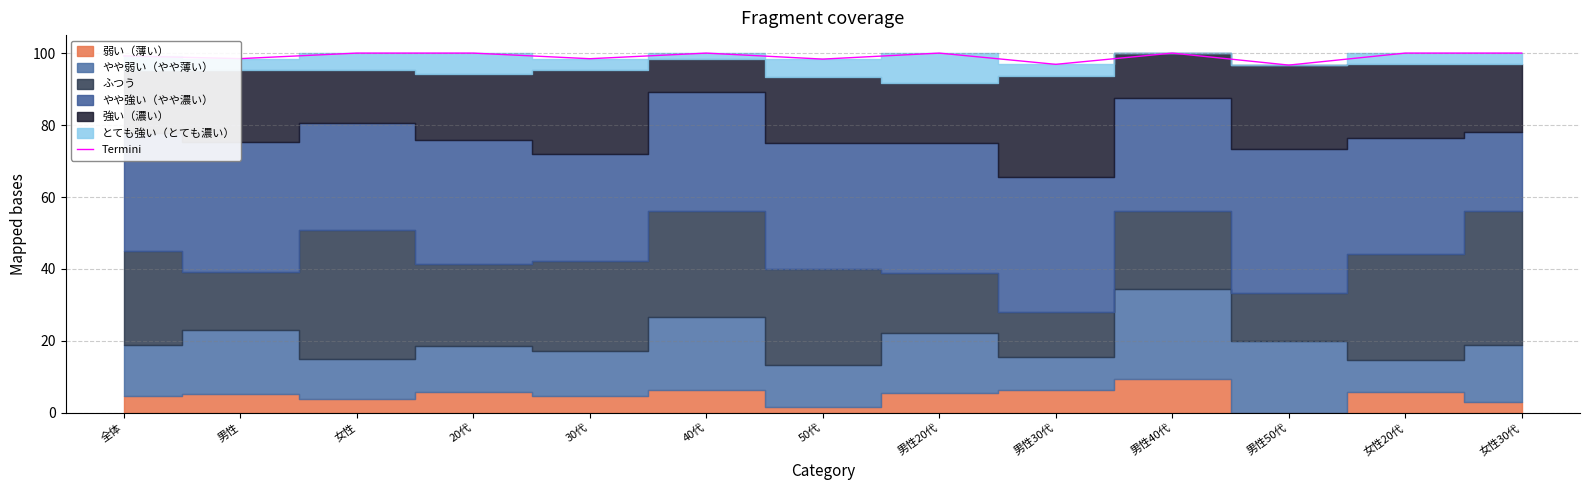

Where is the data nearest to the value 98?

50代